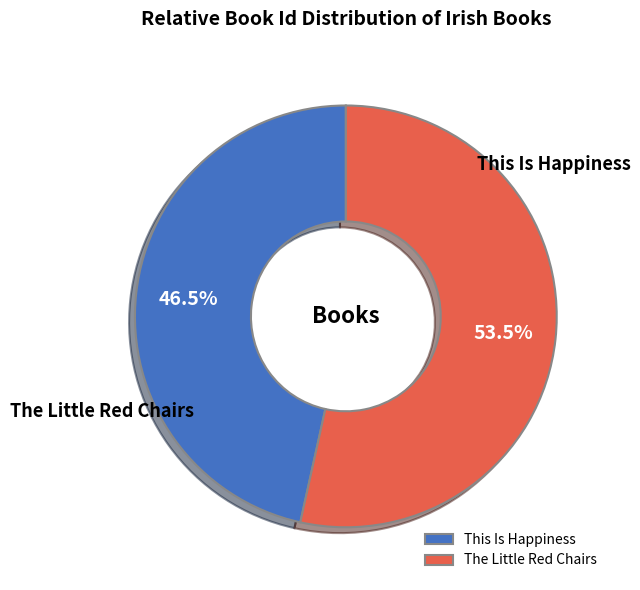

What portion of the pie excludes The Little Red Chairs?

46.5%